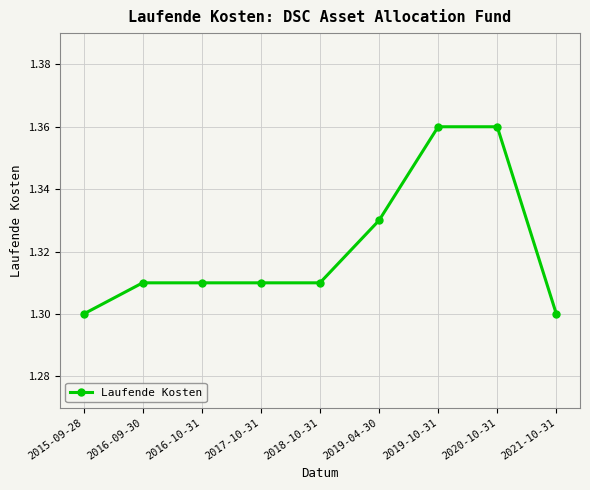

The chart shows a value of 2.1 at 2019-04-30. True or false?

False